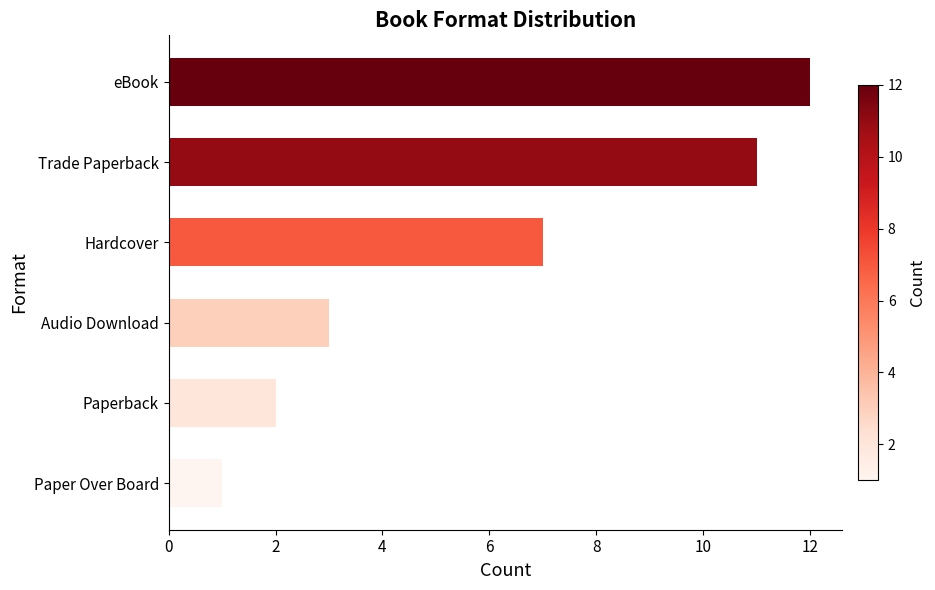

What is the label of the 5th bar from the bottom?

Trade Paperback